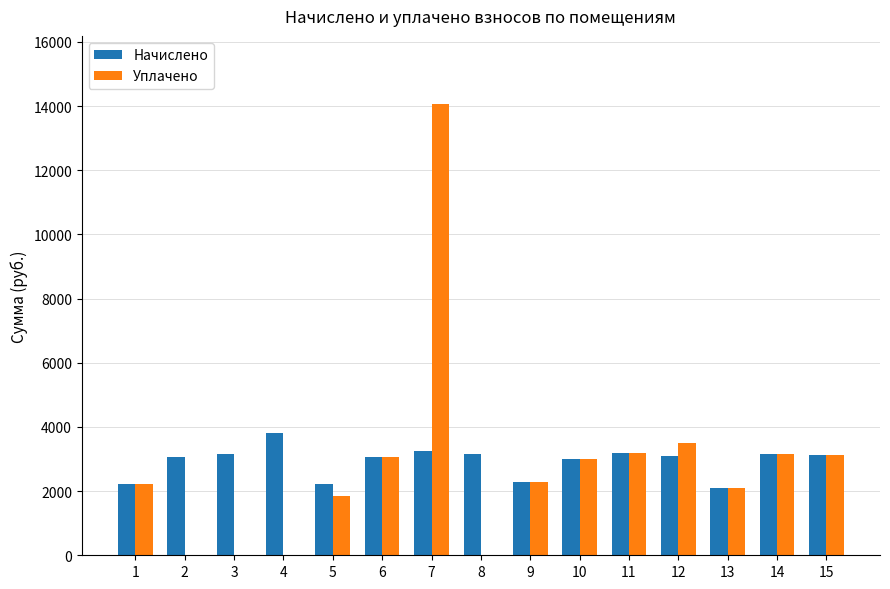

Between 4 and 10, which series saw the biggest shift?

Уплачено